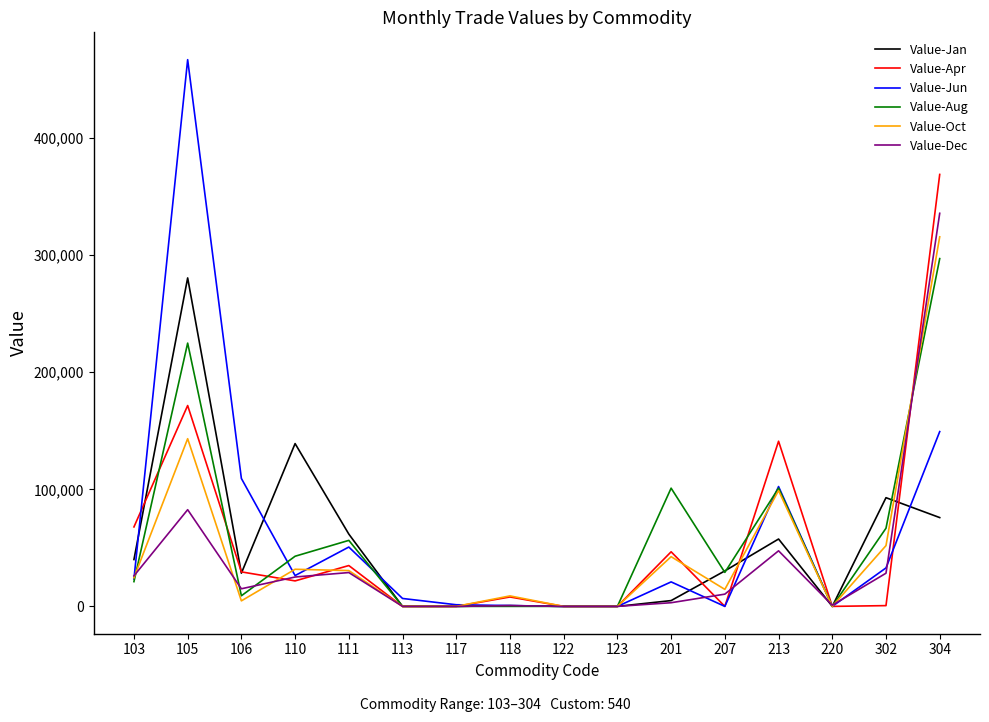

Where is Value-Apr nearest to the value 184503?

105